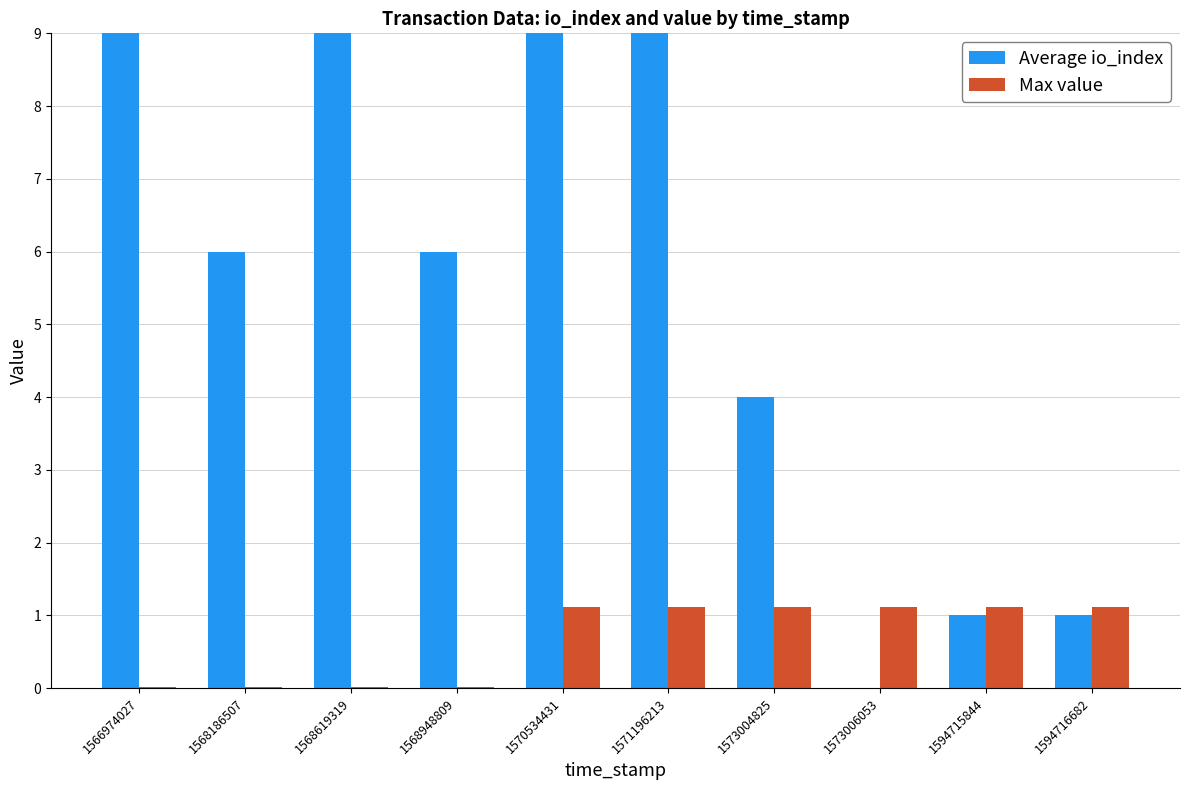

Between 1566974027 and 1570534431, which series saw the biggest shift?

Average io_index